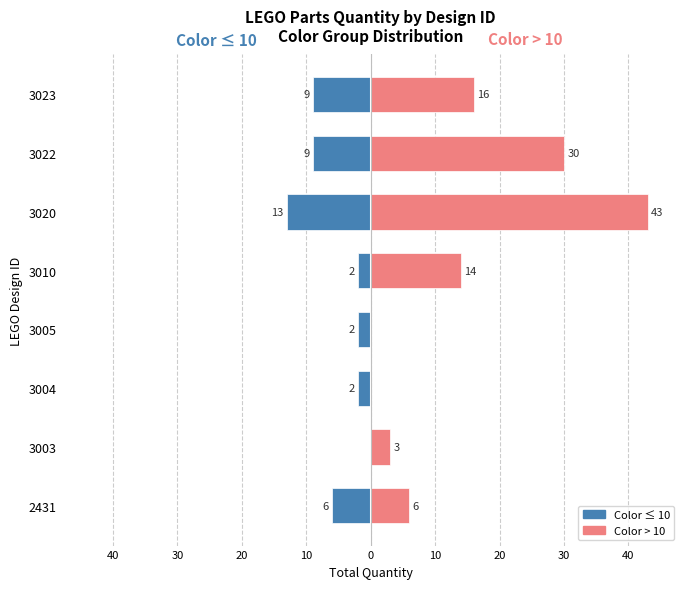

What is the sum of all Color ≤ 10 values?

-43